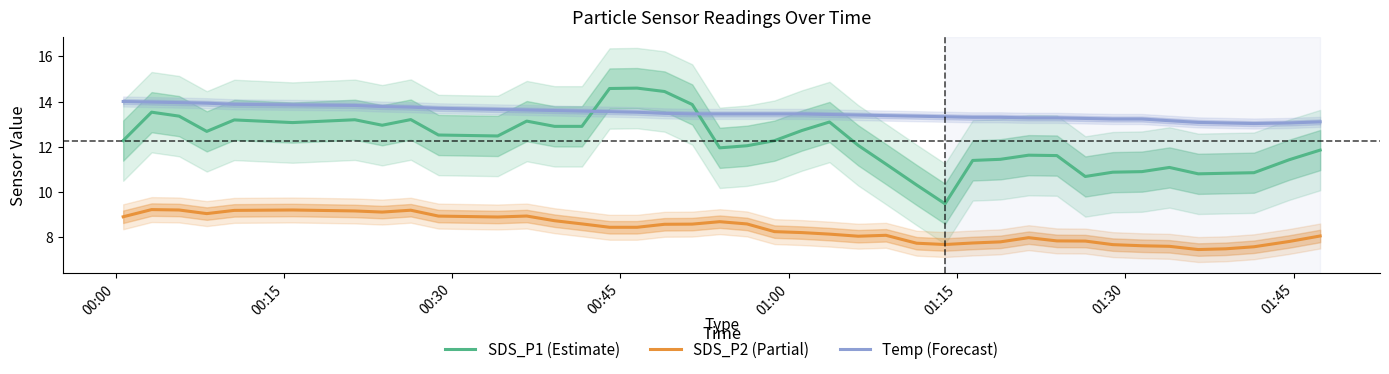

After their last crossing, which series has the higher values: Temp (Forecast) or SDS_P1 (Estimate)?

Temp (Forecast)